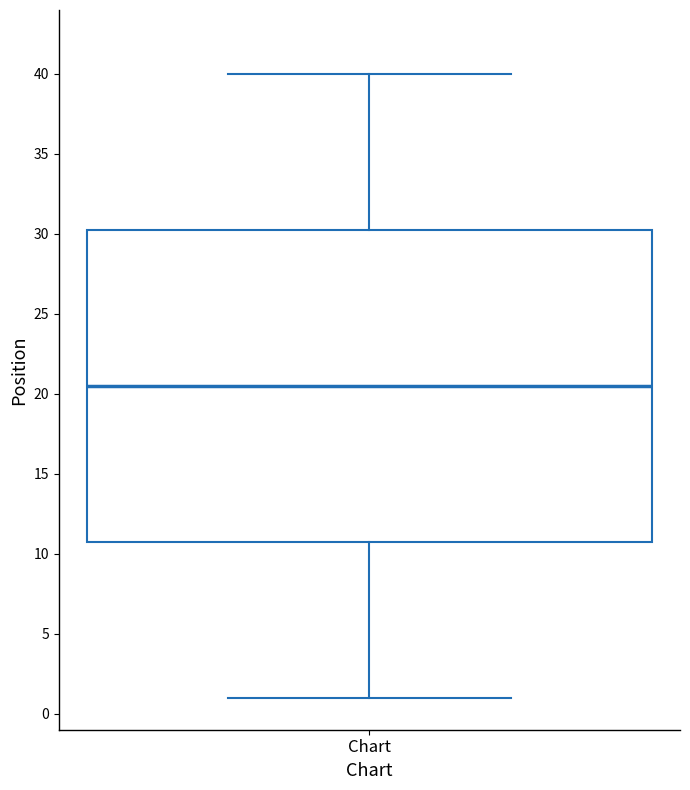

Read this box plot against the y-axis: the position of the median line, the range covered by the box, and the ends of both whiskers. The values are not printed on the chart, so give them approximately, as read against the axis.

median 20.5, box 11.0 to 30.5, whiskers 1.0 to 40.0